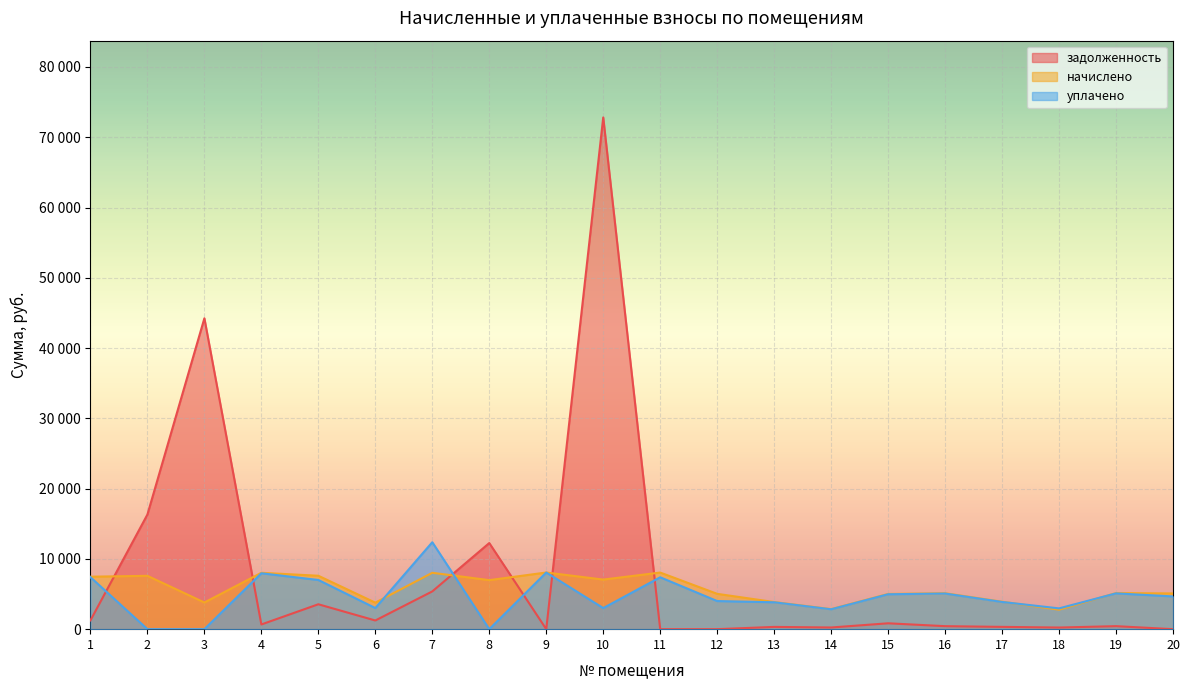

How many series are shown in this chart?

3